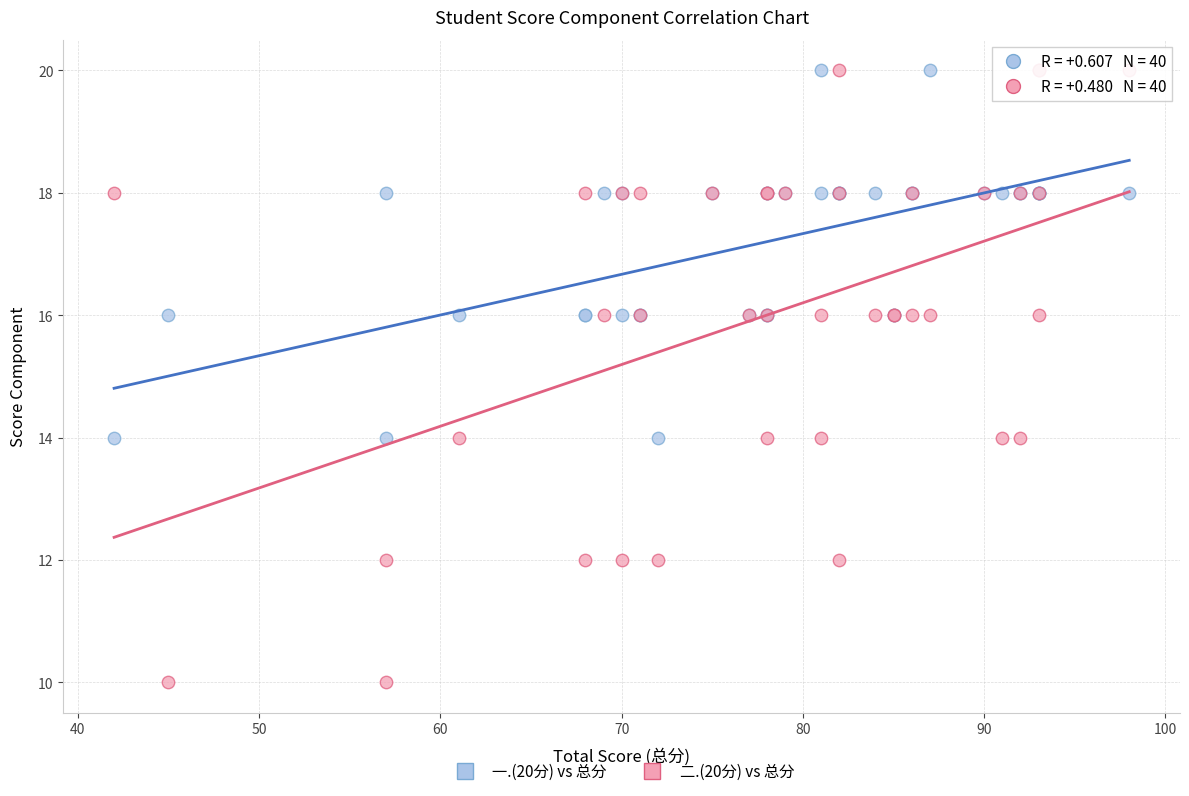

Which series has the widest spread of Y values?

二.(20分) vs 总分